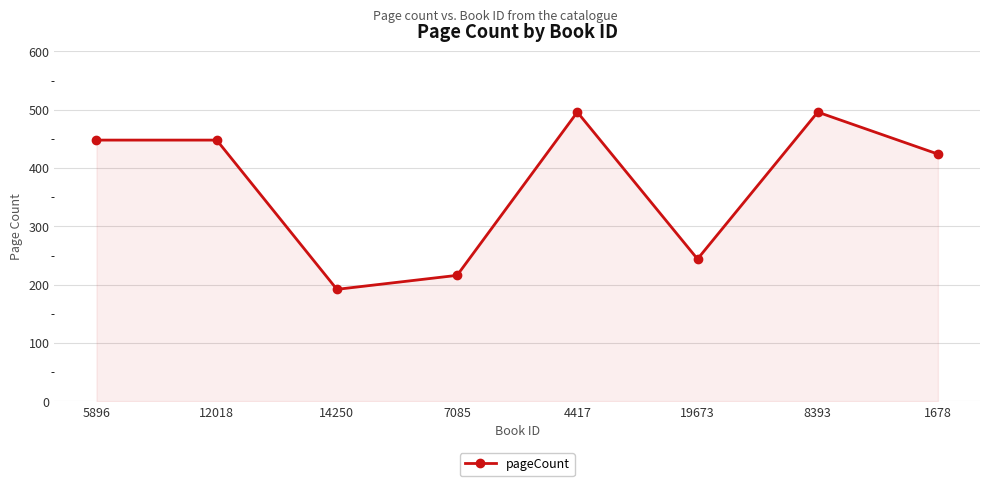

Where is the data nearest to the value 344?

1678